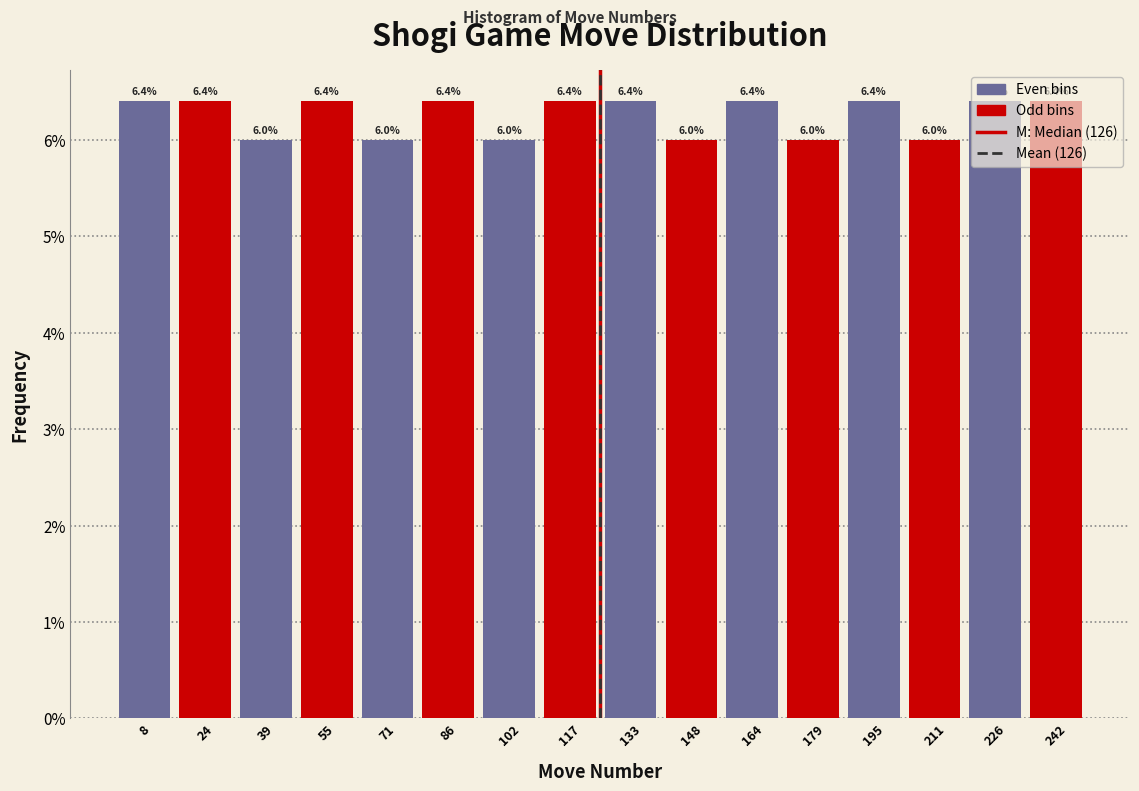

At 195, list the series in order from smallest to largest.

Odd bins, Even bins